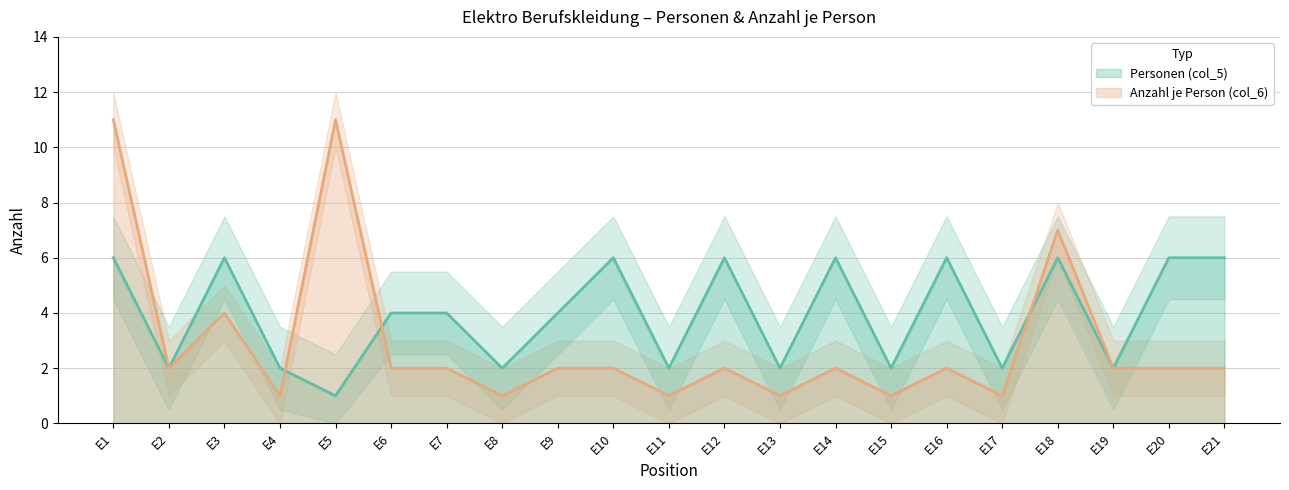

Which series has the largest total across all categories?

Personen (col_5)